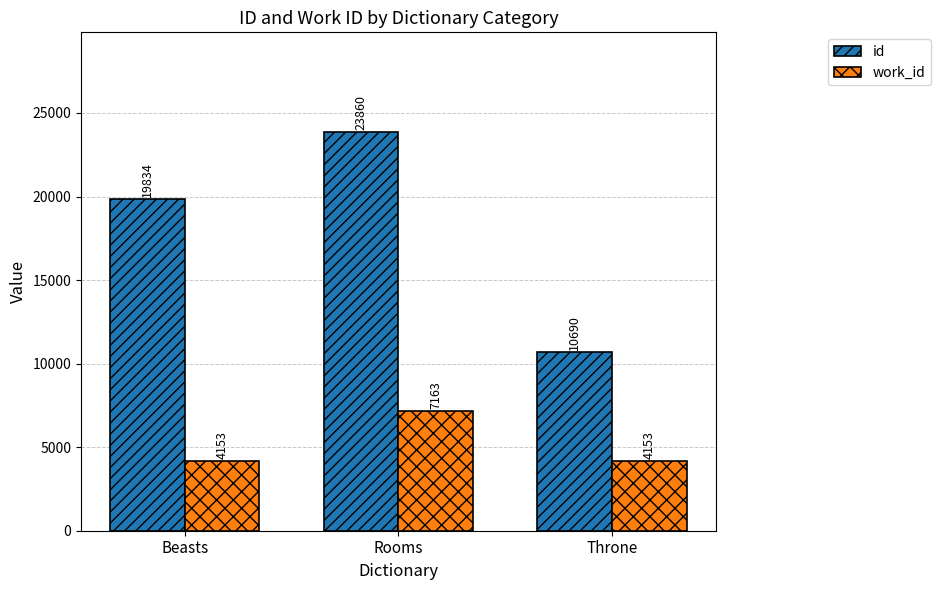

What is the minimum value shown in the chart?

4153